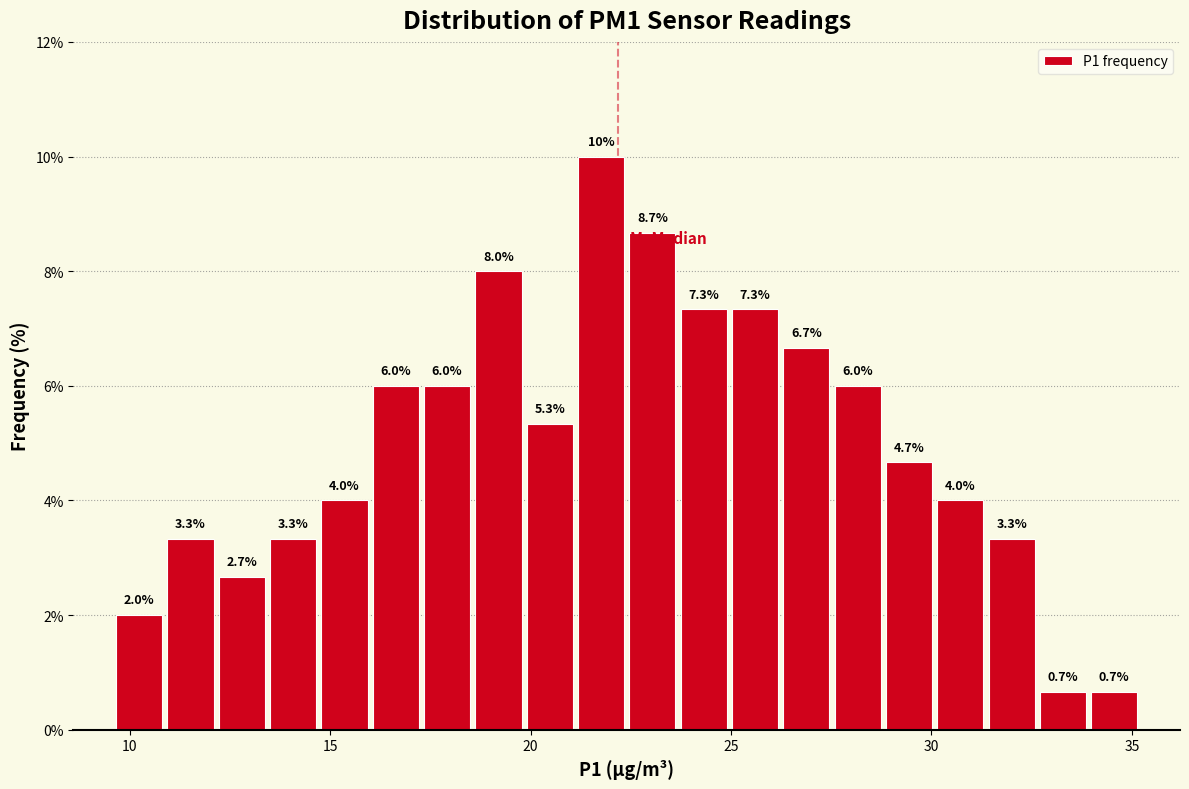

Around what value on the x-axis is the tallest bar? Give the approximate position of its centre, as read against the axis.

22.0